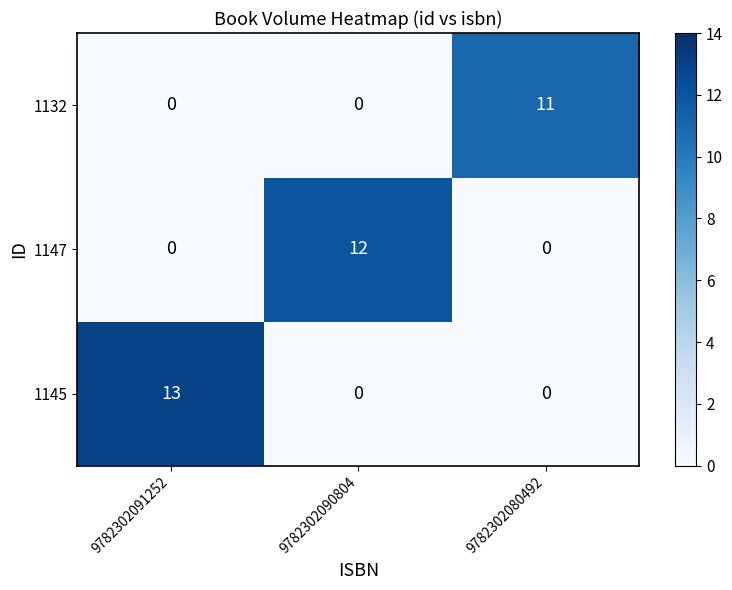

How many series are shown in this chart?

3